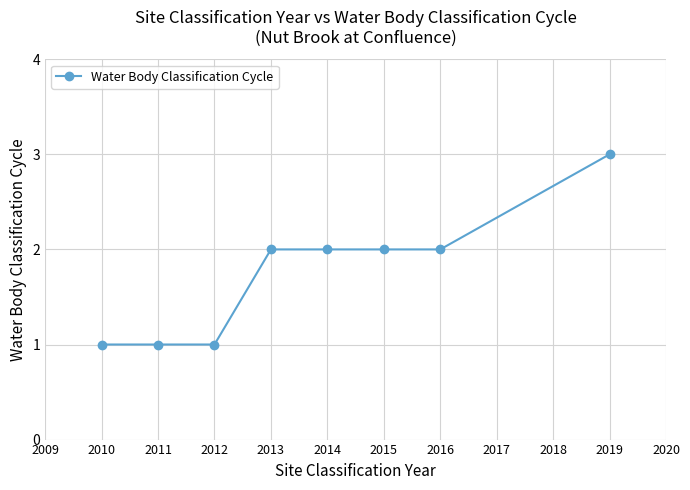

The chart shows a value of 1 at 2012. True or false?

True